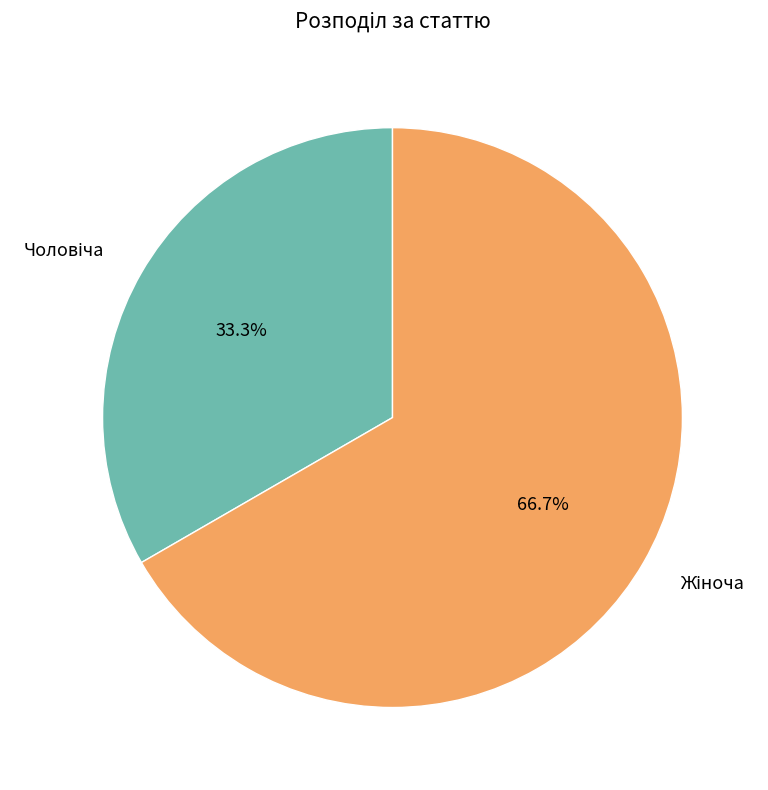

How many slices are in this pie chart?

2